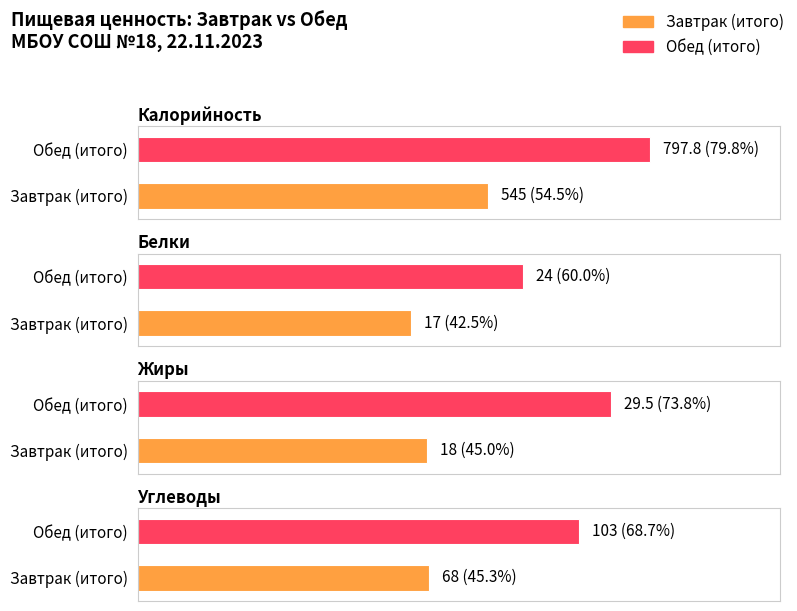

Is it true that Жиры equals 18.0 at Завтрак (итого)?

True